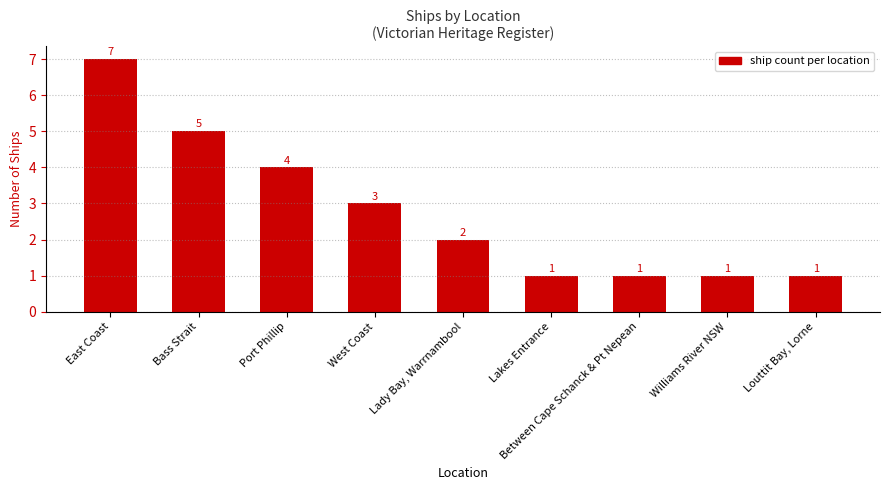

What is the label of the 4th bar from the right?

Lakes Entrance